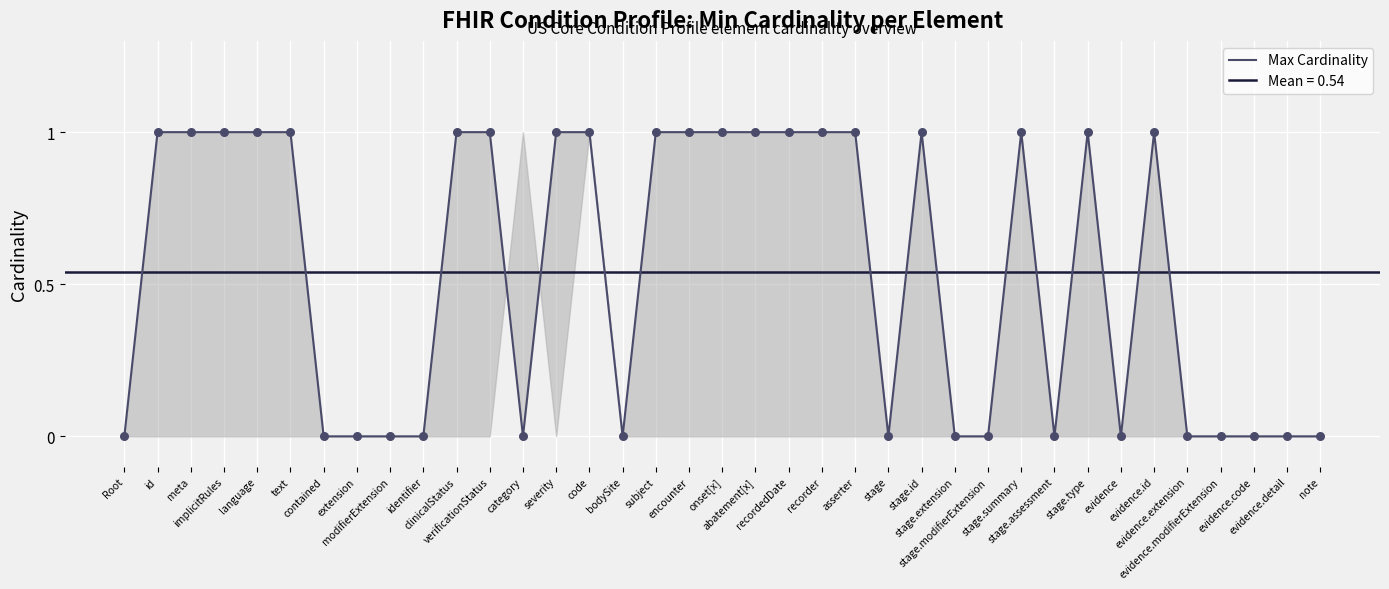

Between evidence.modifierExtension and evidence.extension, which is larger?

evidence.modifierExtension